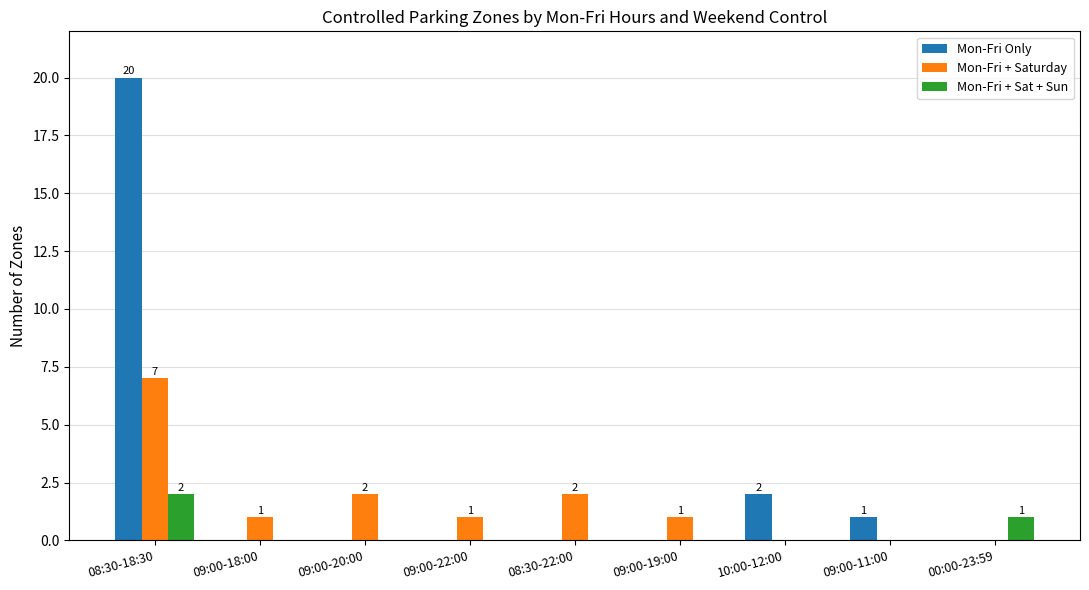

What are all the series names shown in the legend?

Mon-Fri Only, Mon-Fri + Saturday, Mon-Fri + Sat + Sun